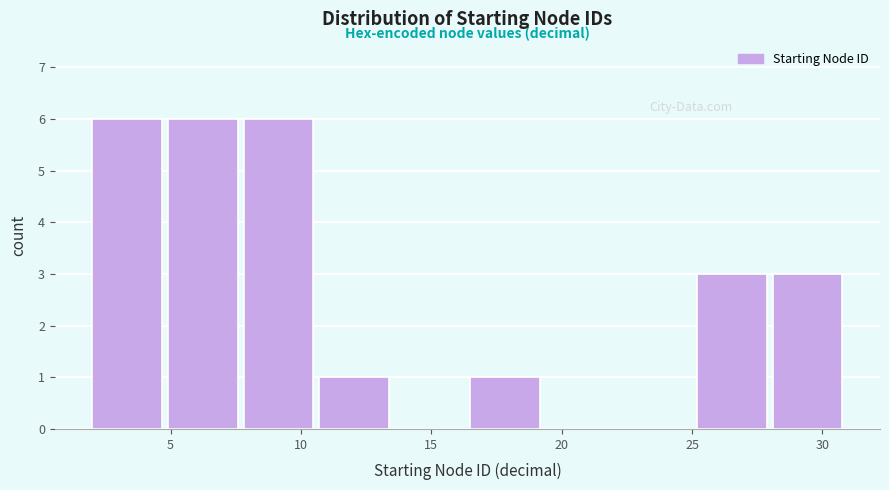

Reading left to right, list every bar in this chart as the range it spans on the x-axis followed by its height. Neither the bar edges nor the heights are printed on the chart, so give them approximately, as read against the axes.

2.0 to 4.9: 6
4.9 to 7.8: 6
7.8 to 10.7: 6
10.7 to 13.6: 1
13.6 to 16.5: 0
16.5 to 19.4: 1
19.4 to 22.3: 0
22.3 to 25.2: 0
25.2 to 28.1: 3
28.1 to 31.0: 3